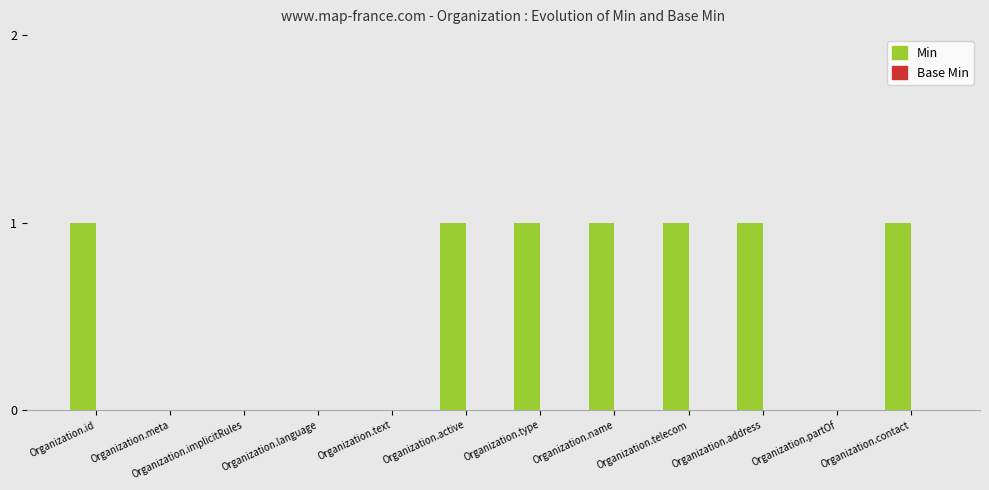

True or false: the data shows 1 at Organization.id.

True